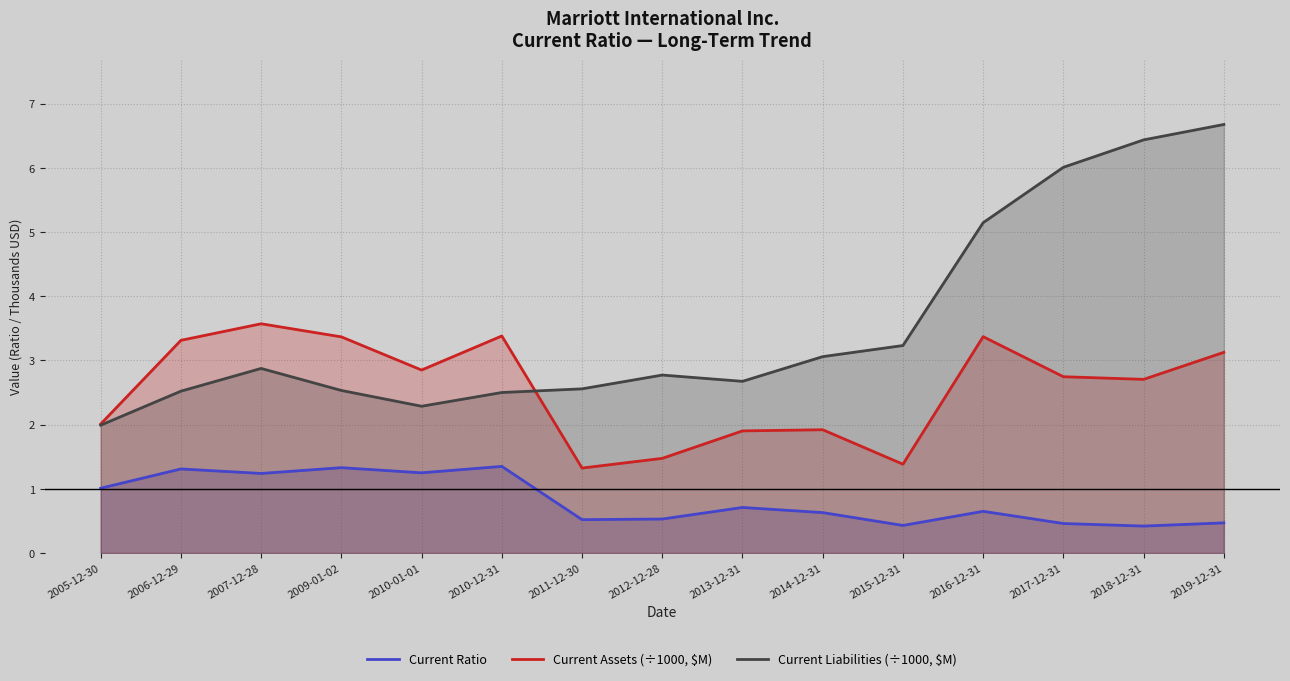

What is the difference between the maximum and minimum values in the Current Assets (÷1000, $M) series?

2.2